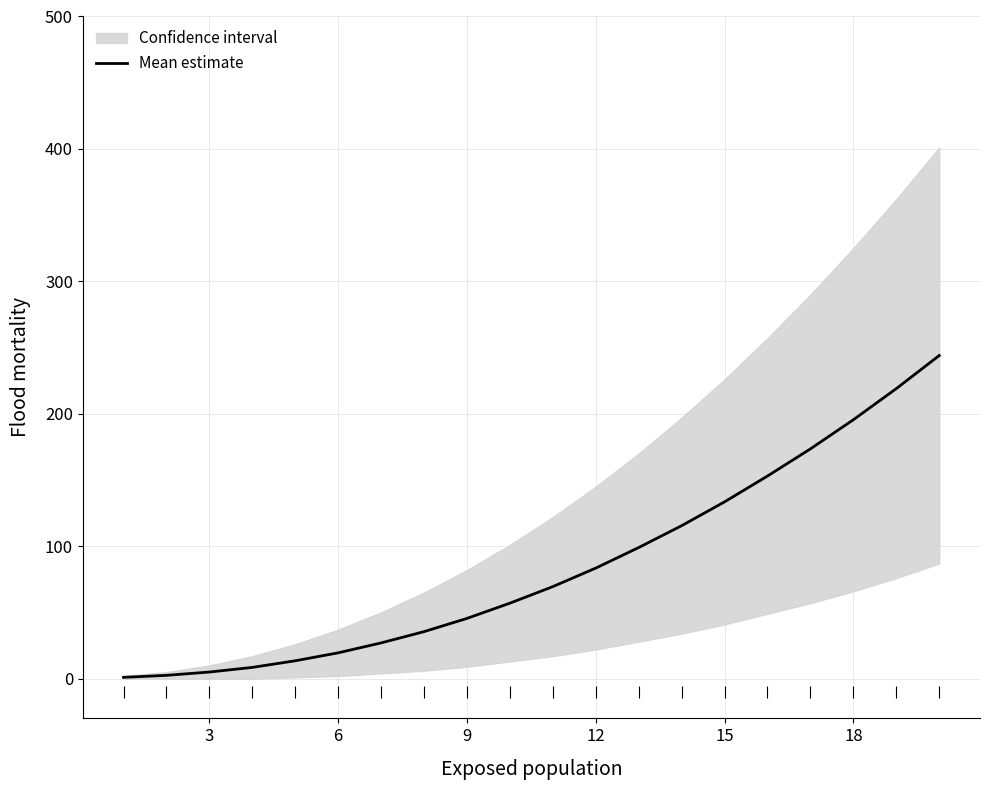

Reading left to right, list all the values displayed in this chart.

1.0	2.5	5.0	8.5	13.5	19.5	27.0	35.5	45.5	57.0	69.5	83.5	99.0	115.5	133.5	153.0	173.5	195.5	219.0	244.0